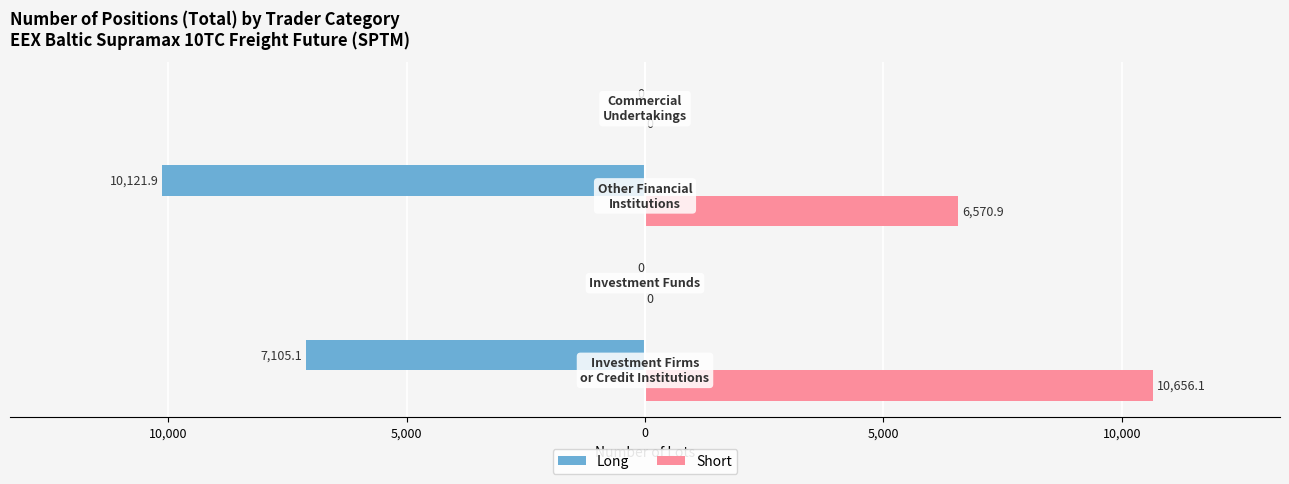

What are all the series names shown in the legend?

Long, Short